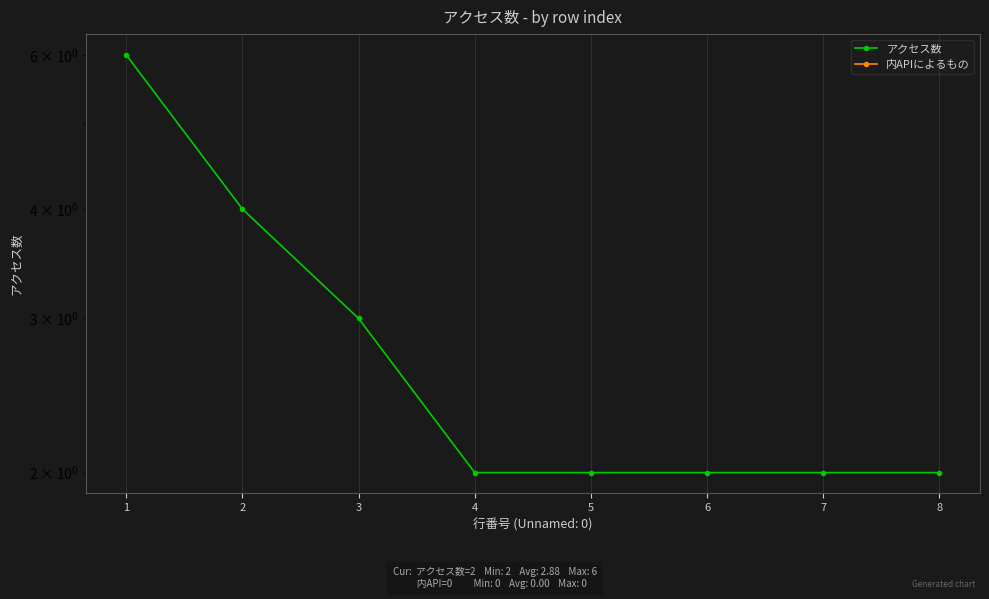

True or false: アクセス数 has more than 0 interior local peaks.

False